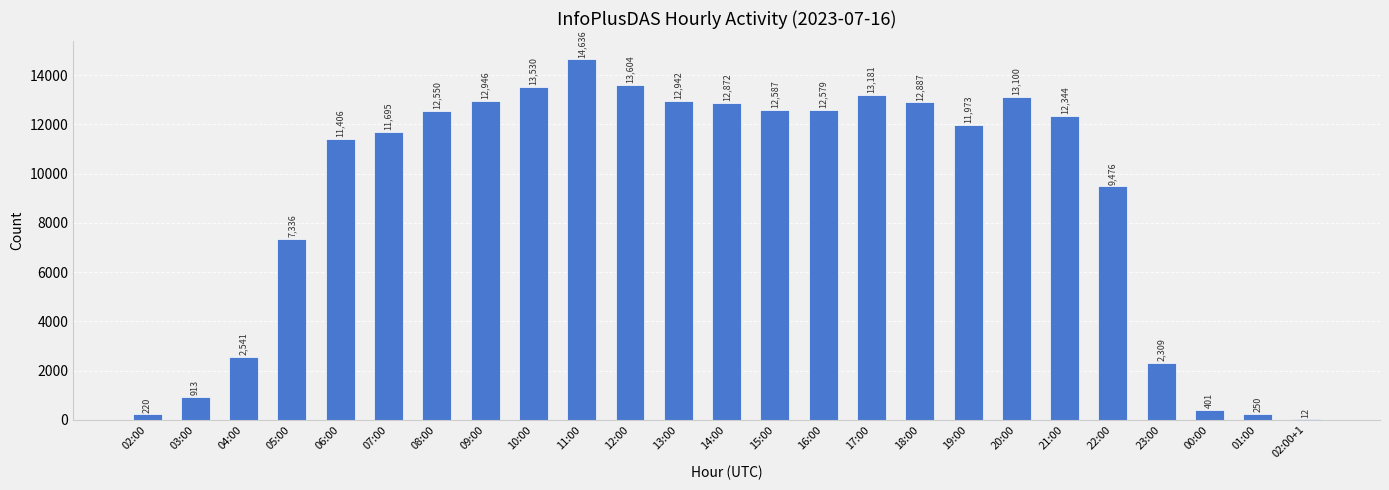

What is the sum of all values?

228290